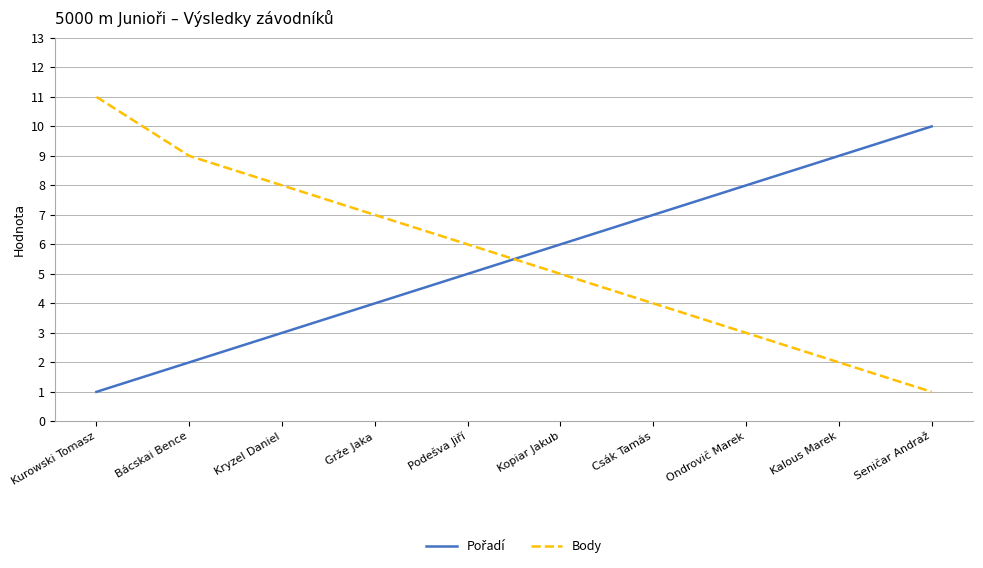

Count the Body values in the range 3 to 8.

6